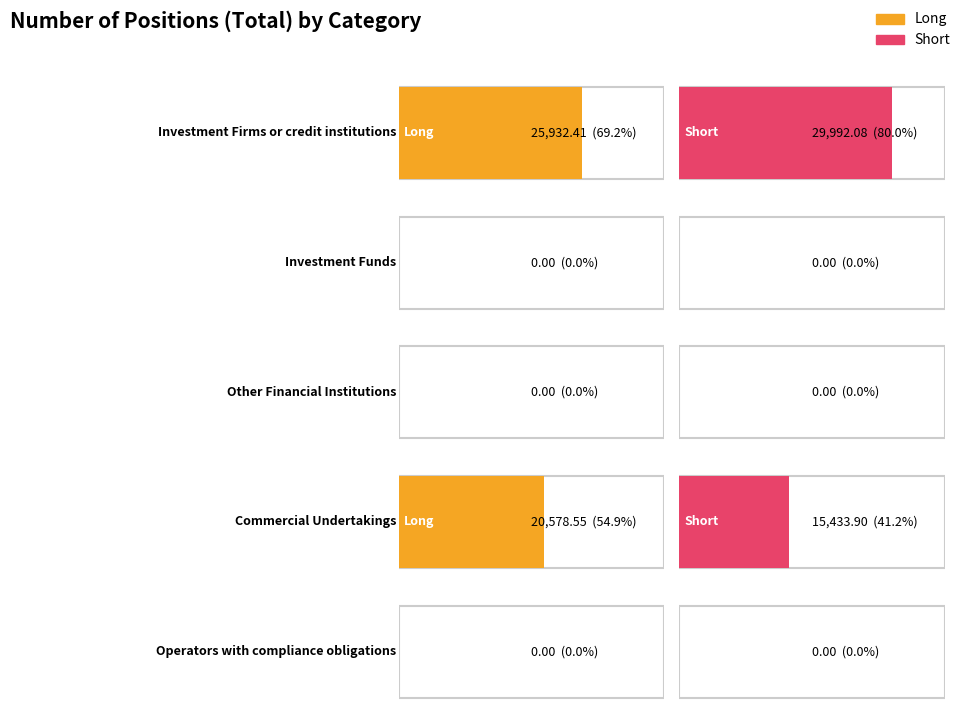

True or false: Long has a value of 8948.8 at Commercial
Undertakings.

False